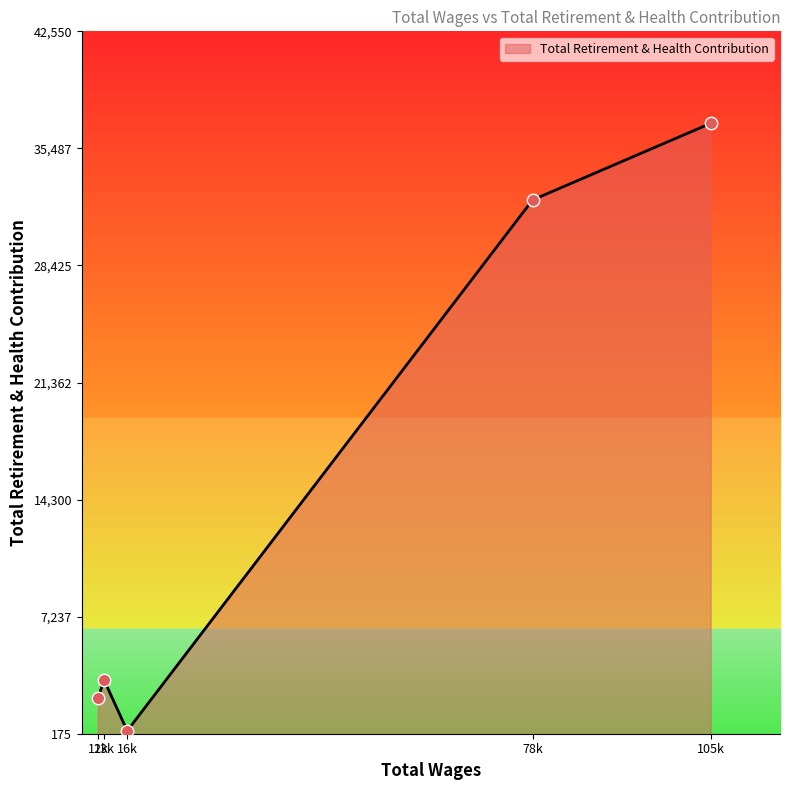

How many interior local peaks (higher than both neighbors) does the data have?

1